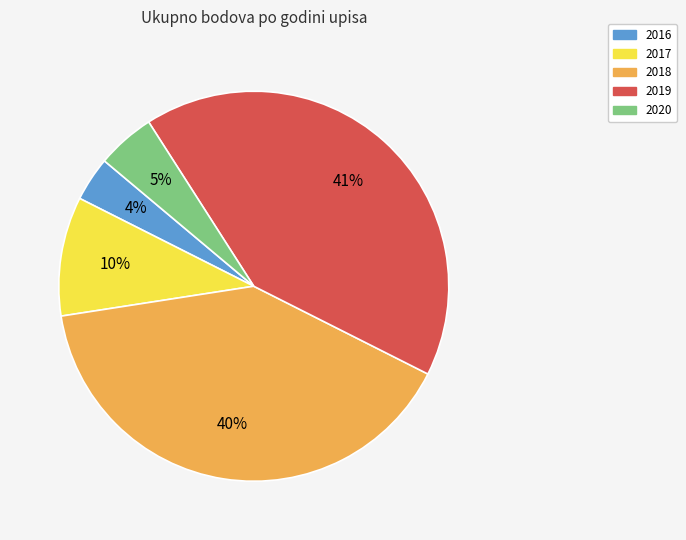

Is there a majority slice in this chart?

No